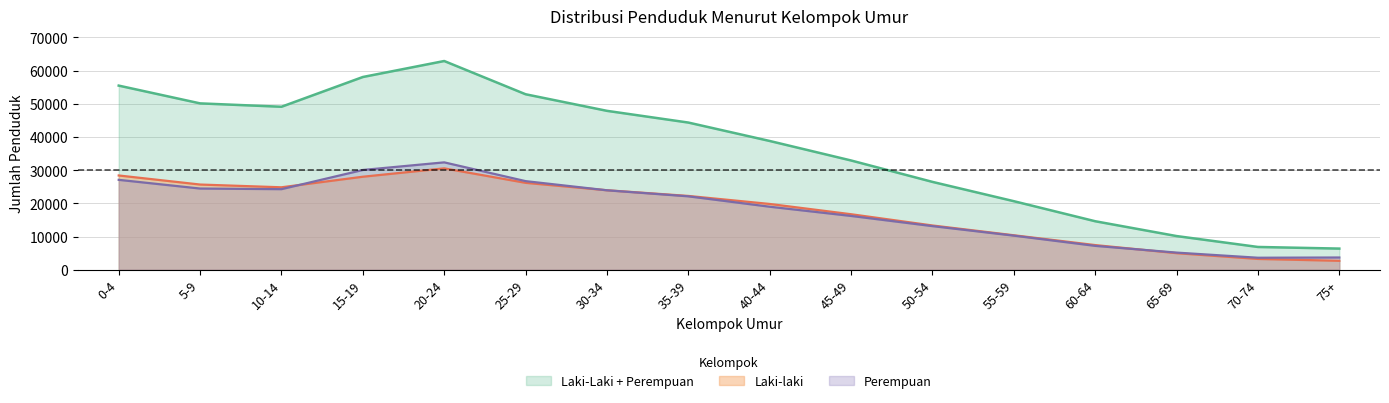

Where is the first local maximum for Perempuan?

20-24